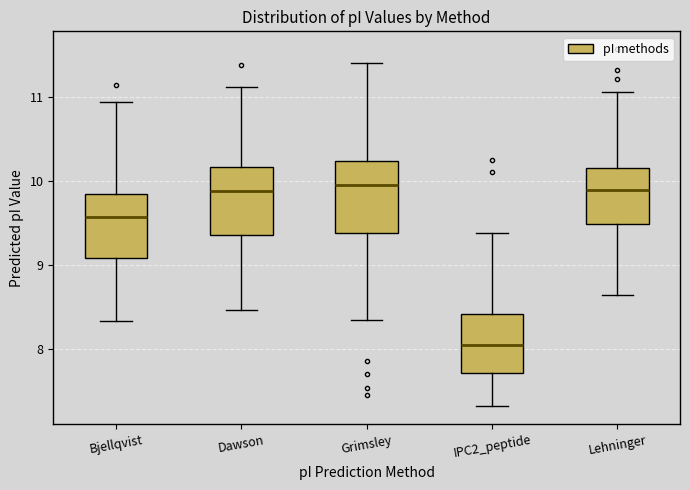

Reading left to right, read every box against the y-axis: the position of its median line, the range the box covers, and the ends of its whiskers. The values are not printed on the chart, so give them approximately, as read against the axis.

Bjellqvist: median 9.6, box 9.1 to 9.8, whiskers 8.3 to 10.9
Dawson: median 9.9, box 9.4 to 10.2, whiskers 8.5 to 11.1
Grimsley: median 9.9, box 9.4 to 10.2, whiskers 8.3 to 11.4
IPC2_peptide: median 8.1, box 7.7 to 8.4, whiskers 7.3 to 9.4
Lehninger: median 9.9, box 9.5 to 10.2, whiskers 8.6 to 11.1